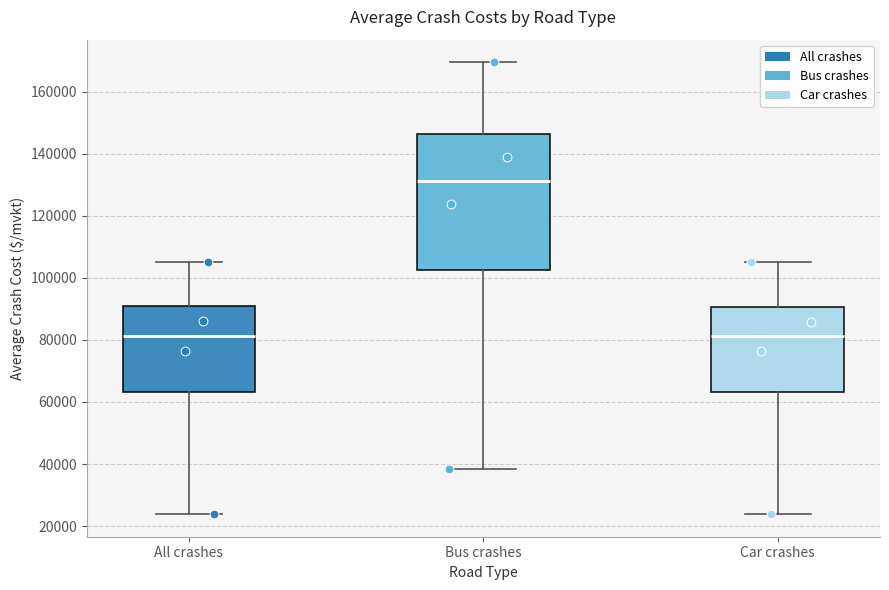

Reading left to right, read every box against the y-axis: the position of its median line, the range the box covers, and the ends of its whiskers. The values are not printed on the chart, so give them approximately, as read against the axis.

All crashes: median 82000, box 64000 to 90000, whiskers 24000 to 106000
Bus crashes: median 132000, box 102000 to 146000, whiskers 38000 to 170000
Car crashes: median 82000, box 64000 to 90000, whiskers 24000 to 104000